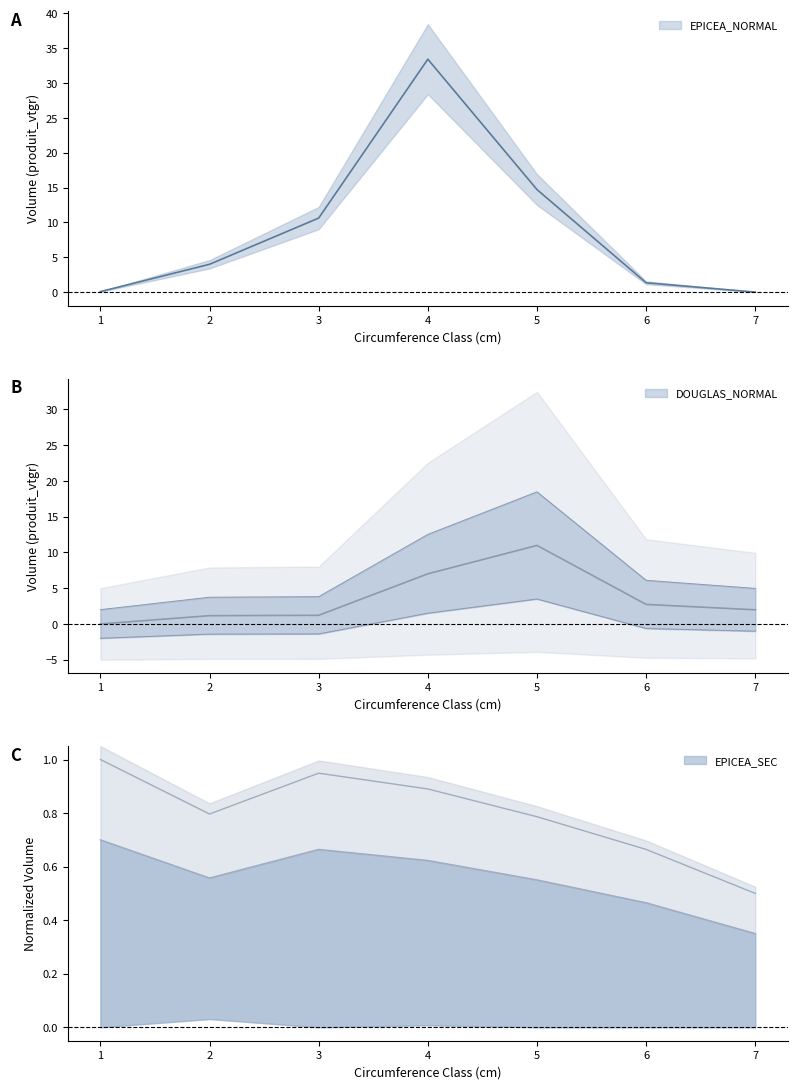

Count the number of categories in the chart.

7